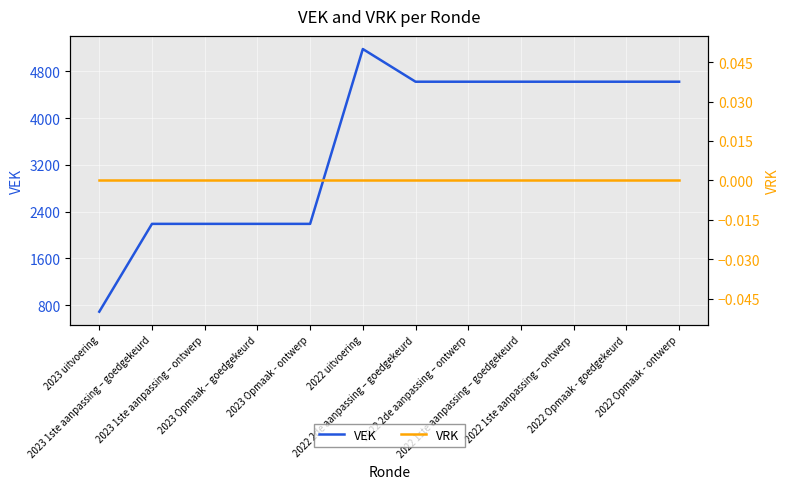

Is it true that VRK equals 0 at 2023 Opmaak - ontwerp?

True